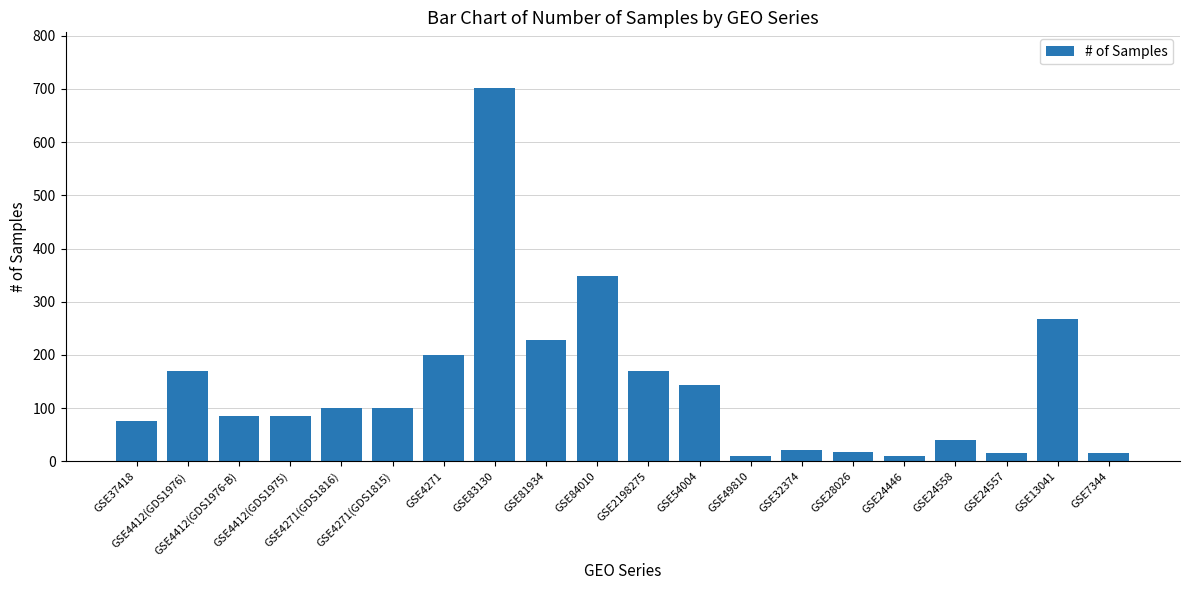

What is the change in value from GSE2198275 to GSE24446?

-159